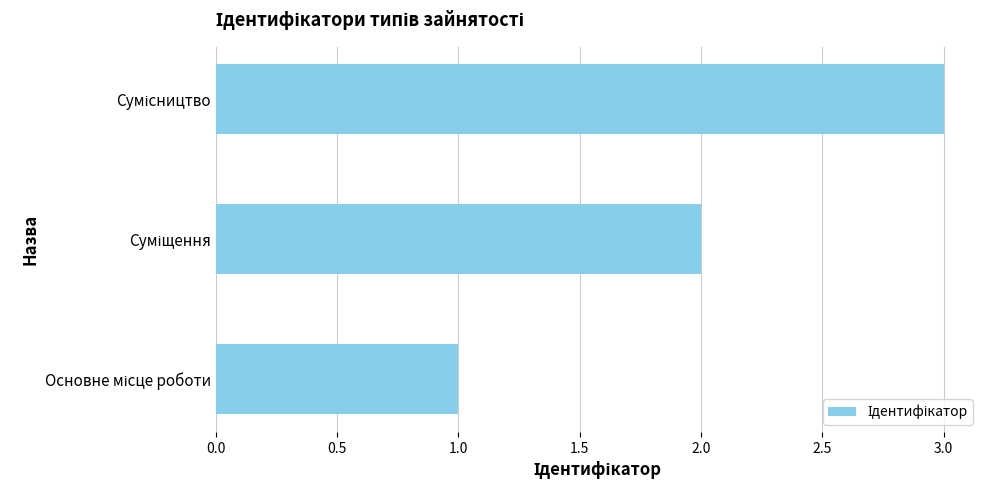

What is the average value?

2